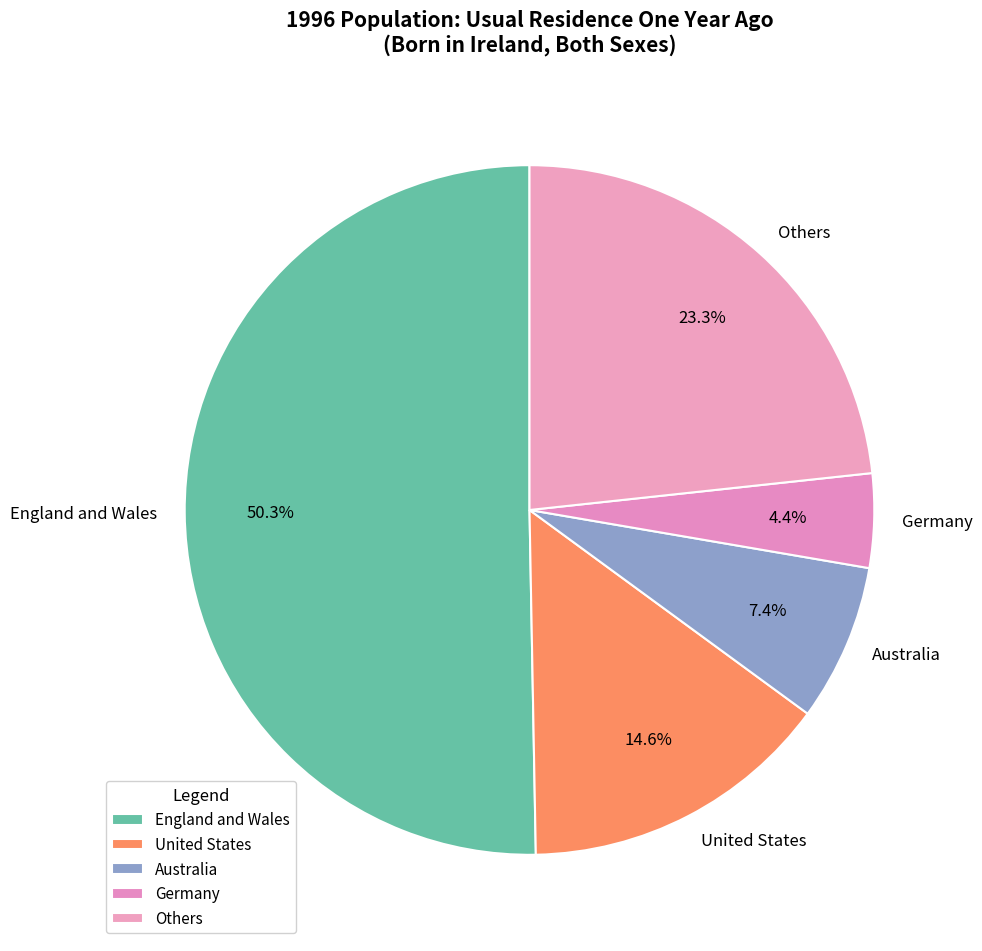

Count the number of slices in the pie.

5